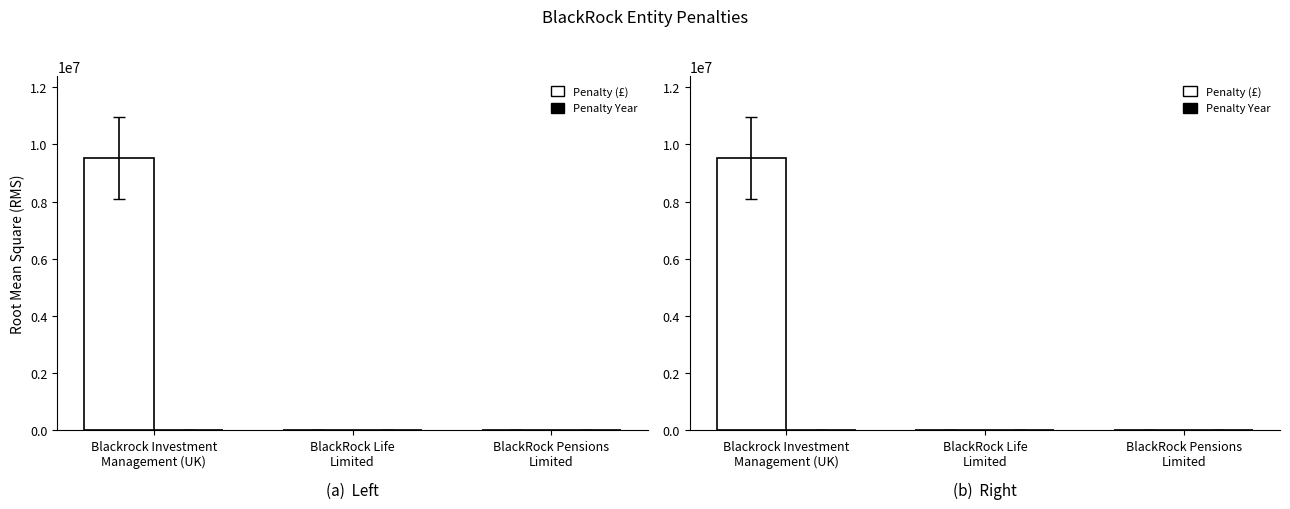

At which label does Penalty (£) reach its minimum?

BlackRock Life
Limited